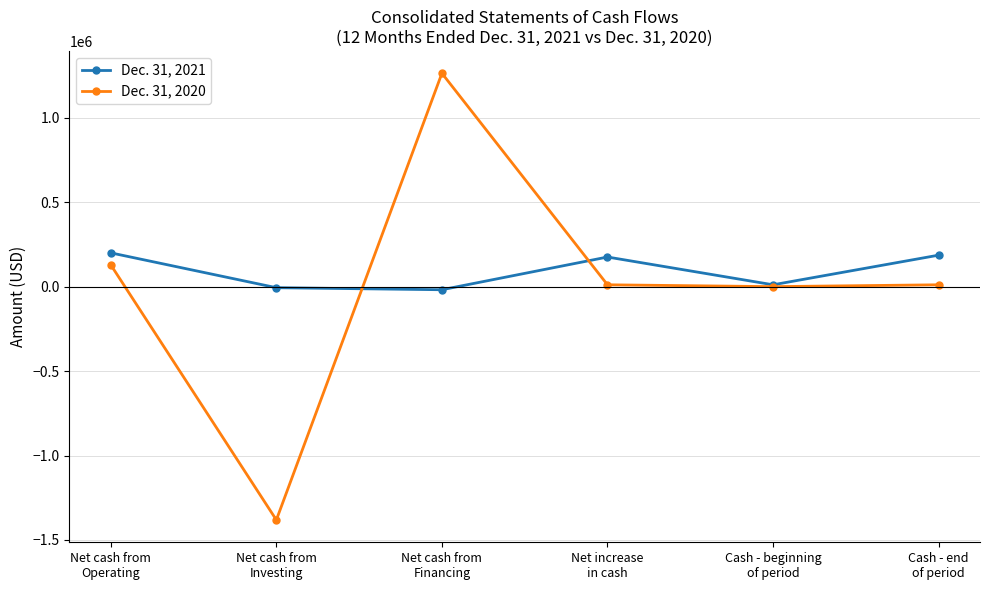

What is the sum of all Dec. 31, 2020 values?

32892